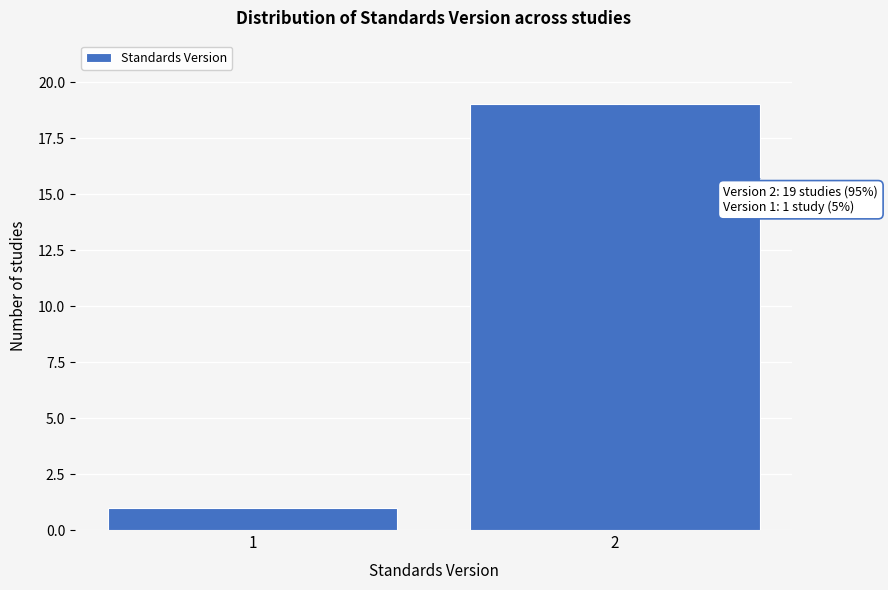

Reading left to right, list all the values displayed in this chart.

1=1	2=19